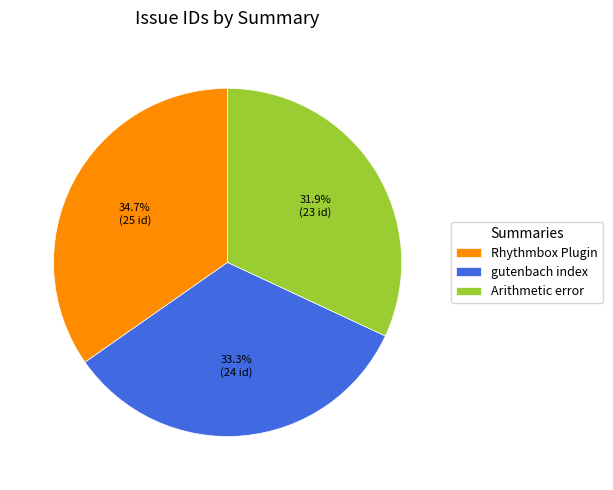

Which category has the smallest portion of the pie?

Arithmetic error